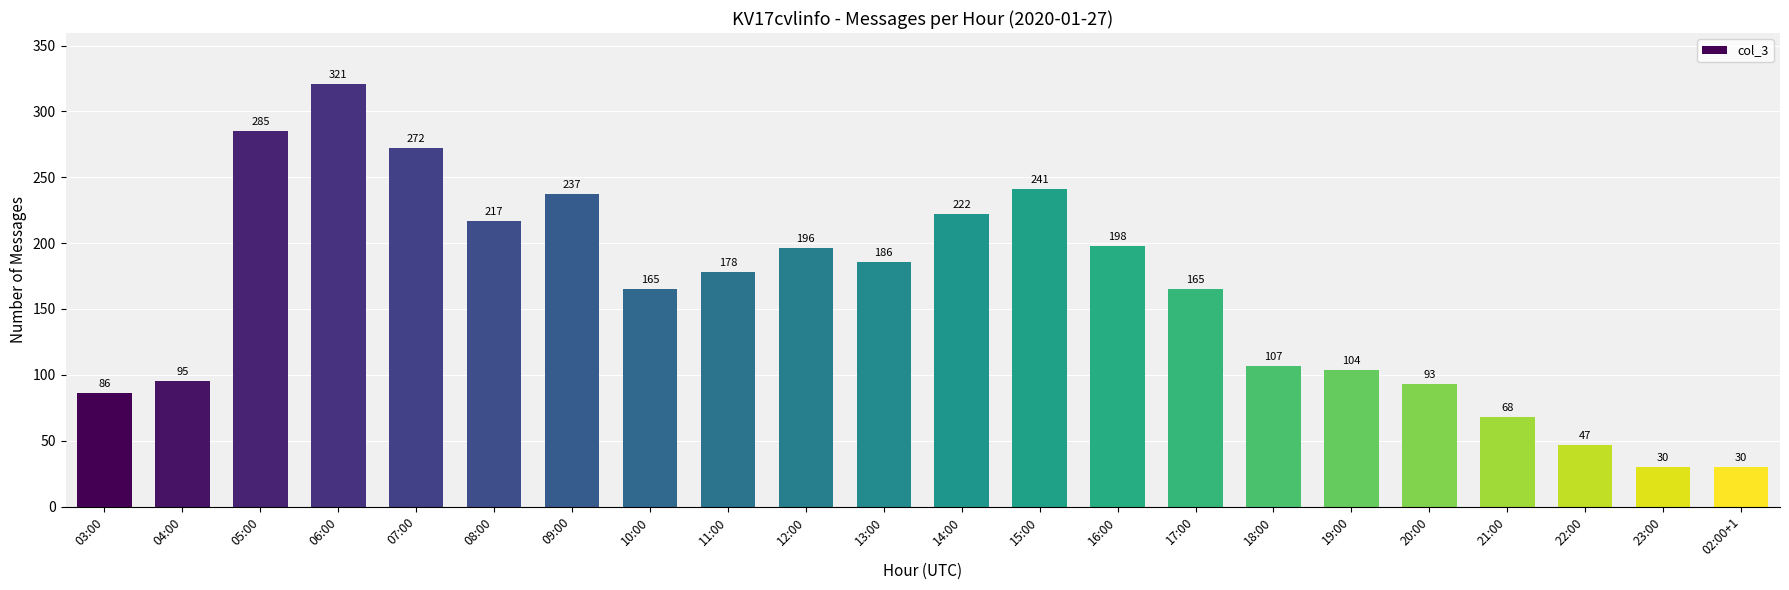

What is the average value?

161